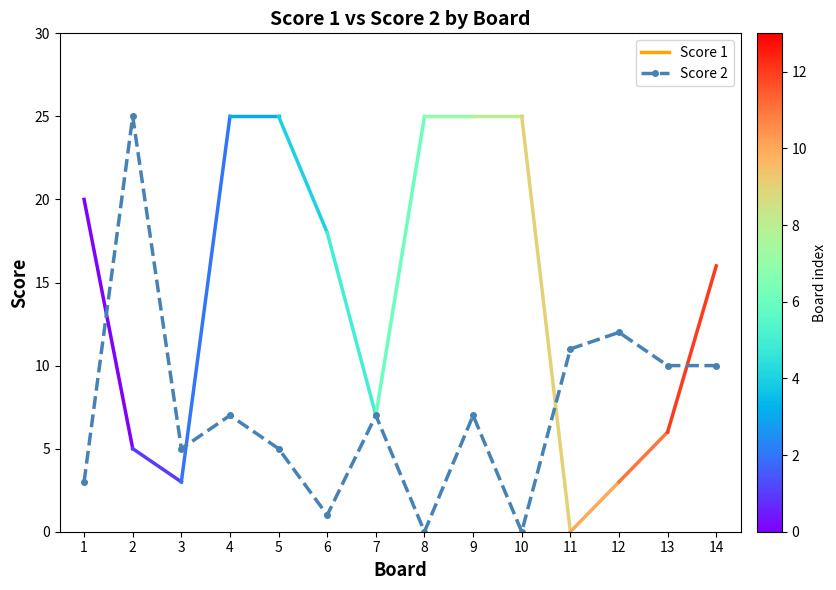

The chart shows a value of 10 at 13. True or false?

True